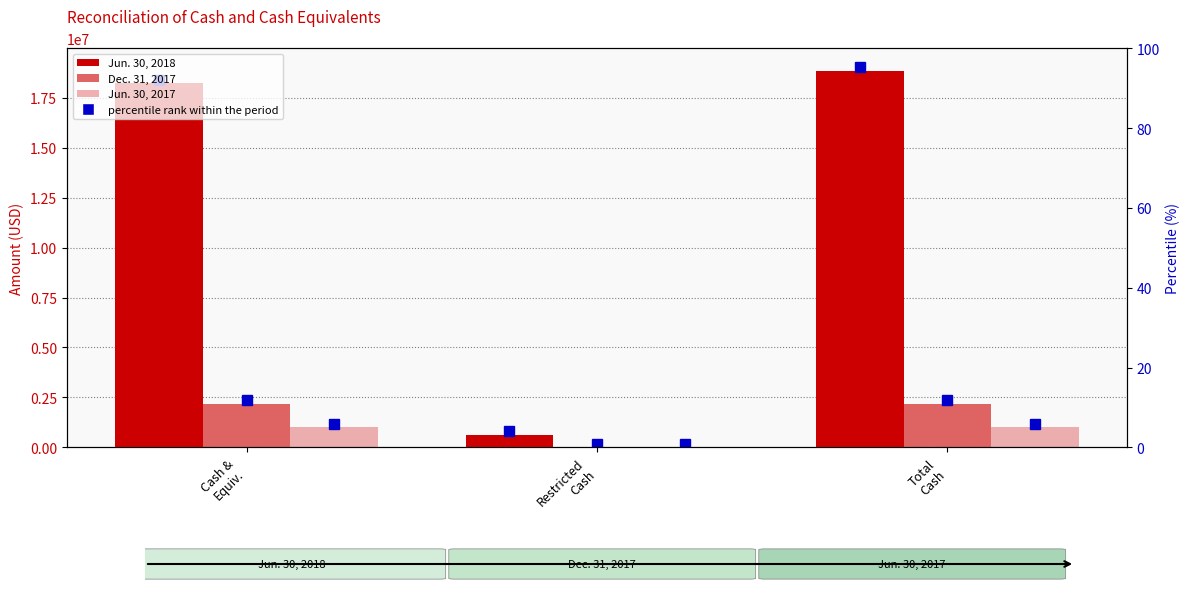

Reading left to right, list all the values displayed in this chart.

Jun. 30, 2018: Cash &
Equiv.=18208439	Restricted
Cash=629975	Total
Cash=18838414
Dec. 31, 2017: Cash &
Equiv.=2172046	Restricted
Cash=0	Total
Cash=2172046
Jun. 30, 2017: Cash &
Equiv.=1001331	Restricted
Cash=0	Total
Cash=1001331